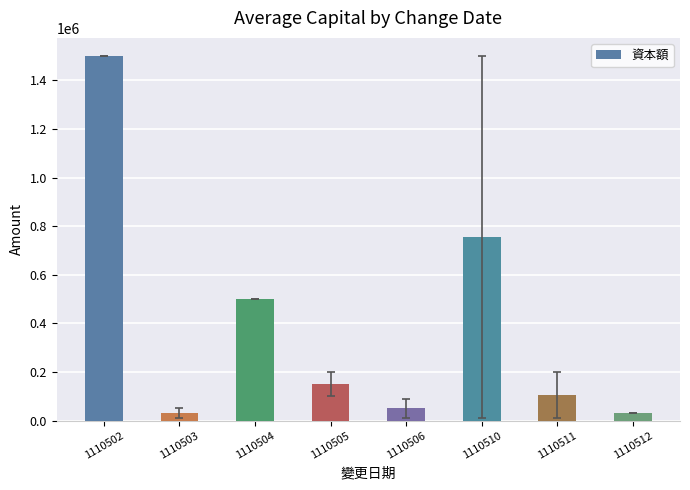

What is the maximum value shown in the chart?

1500000